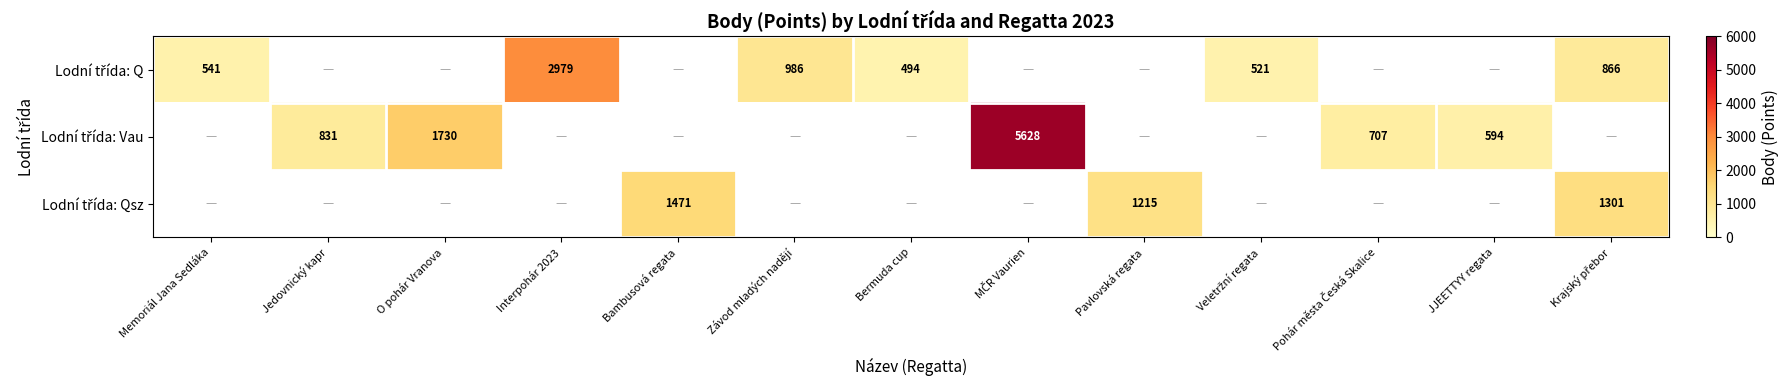

Where is Lodní třída: Q nearest to the value 1736?

Závod mladých nadějí